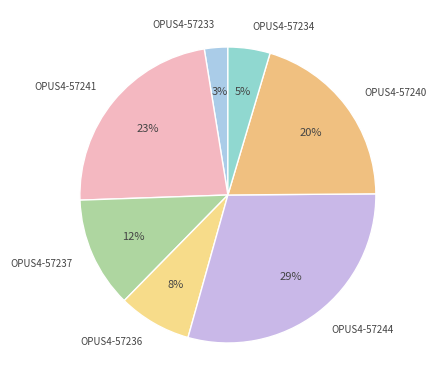

True or false: OPUS4-57233 accounts for 15% of the total.

False